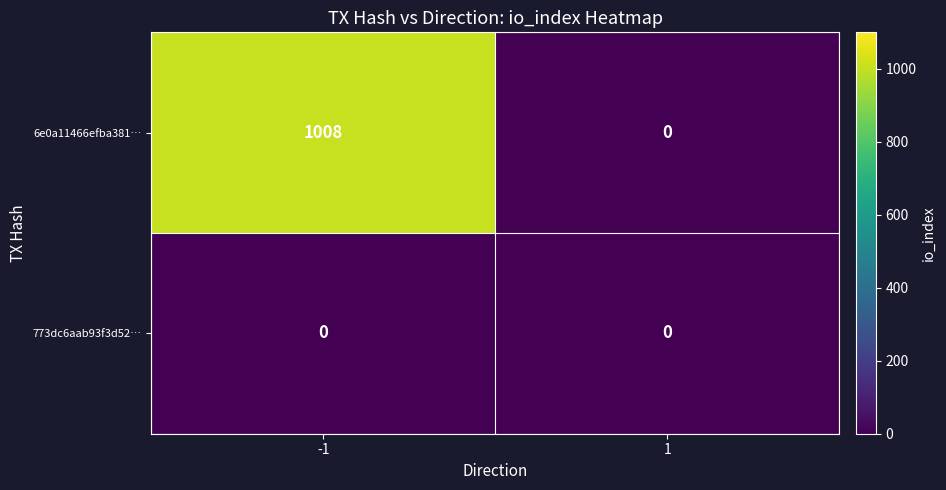

At which category is the sum across all series the highest?

-1